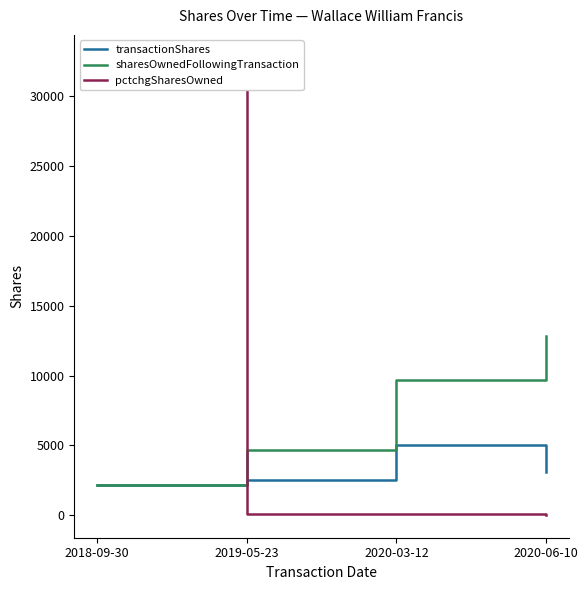

How many times do sharesOwnedFollowingTransaction and pctchgSharesOwned cross each other?

1